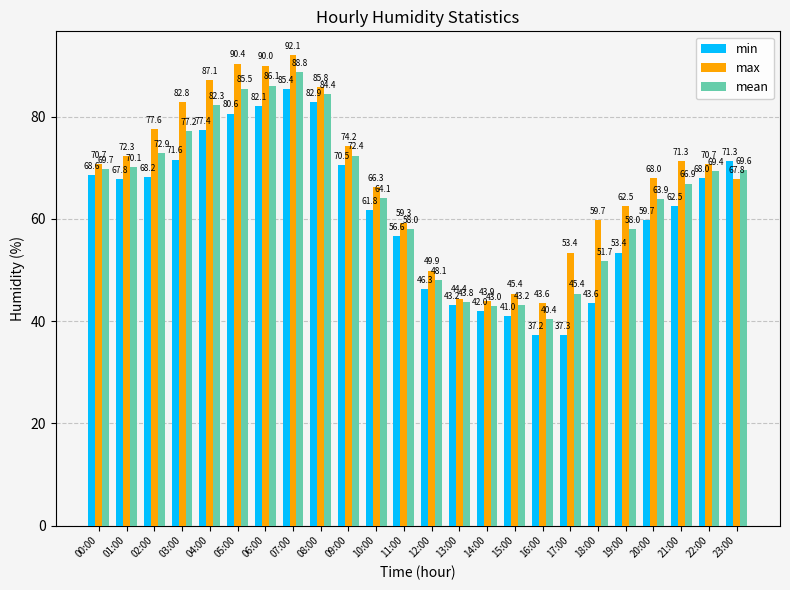

What is the difference between the maximum and minimum values in the max series?

48.5